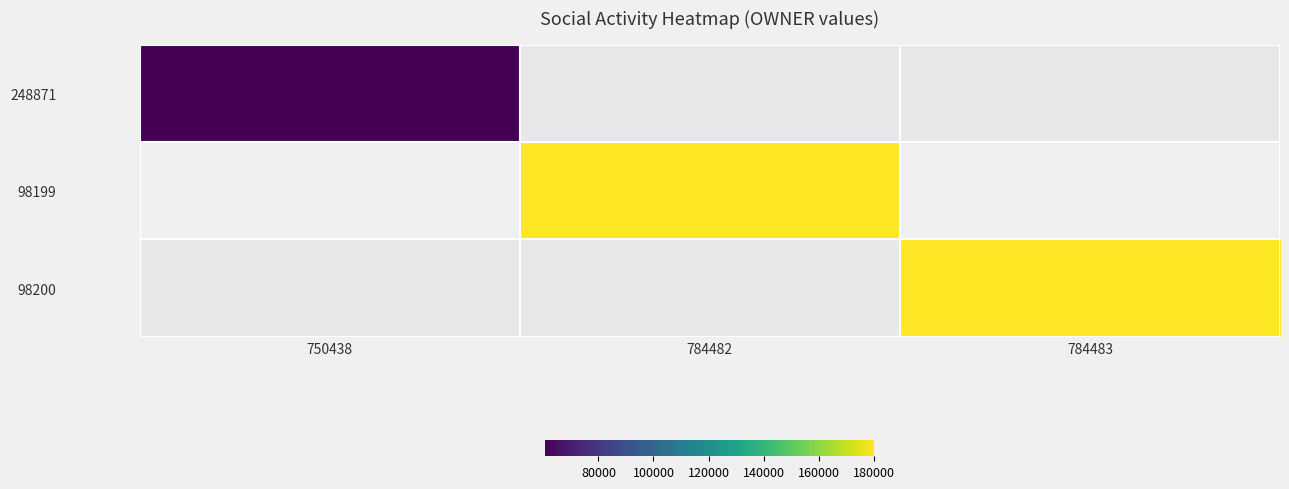

Rank the series by their maximum value, from lowest to highest.

248871, 98199, 98200